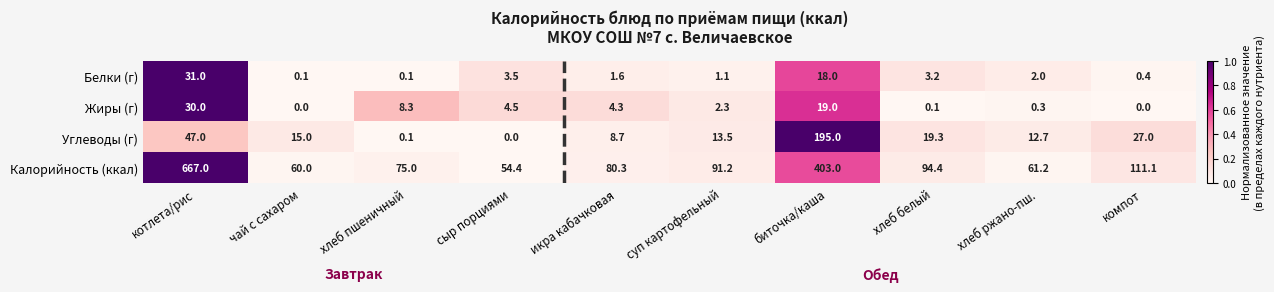

What value does the Углеводы (г) series have at икра кабачковая?

8.7